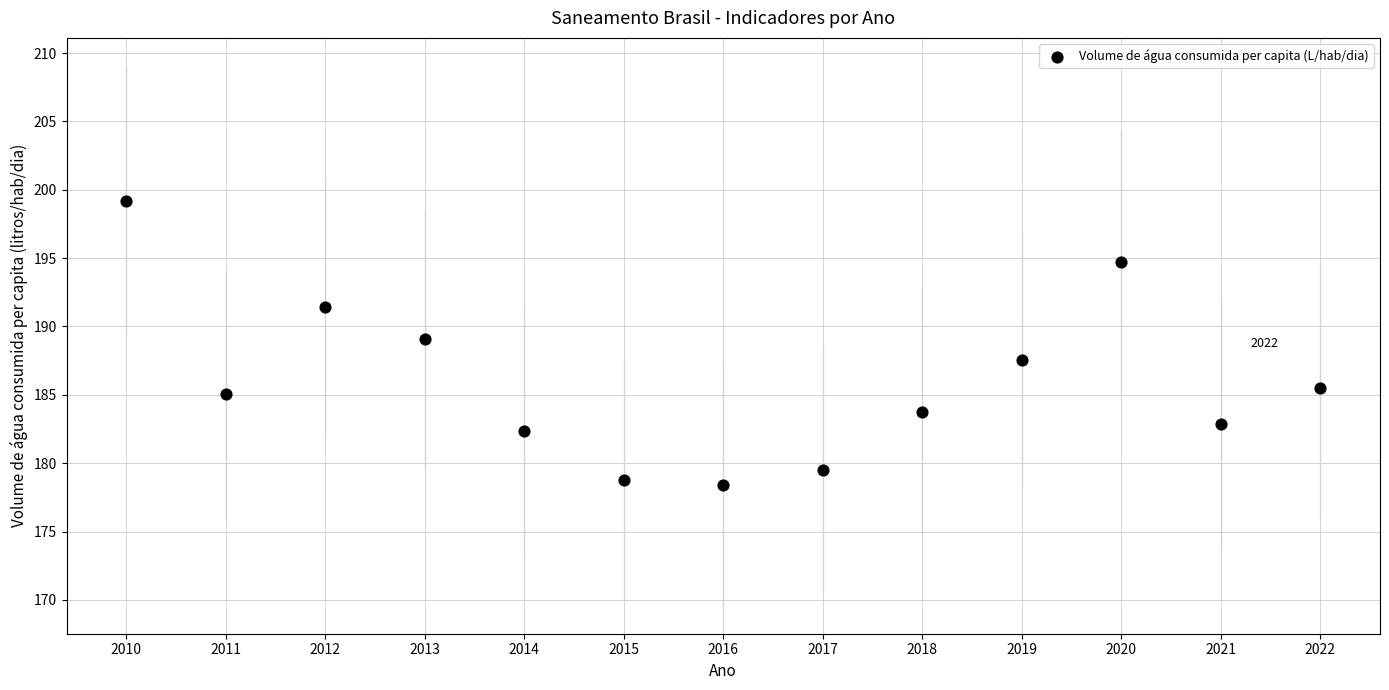

What is the range of Y values (max minus min)?

20.7